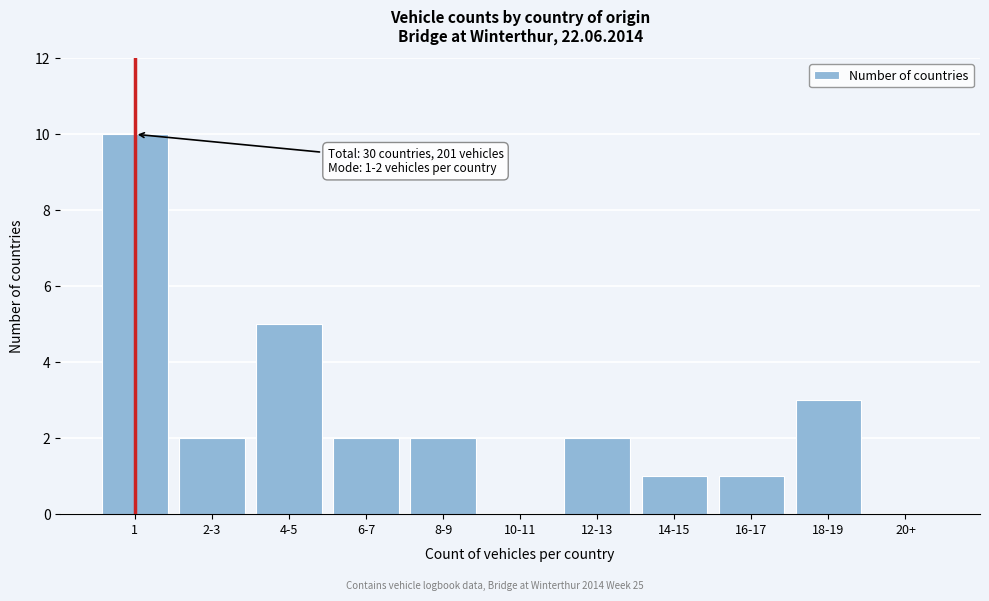

Reading right to left, extract all data points from this chart.

20+=0	18-19=3	16-17=1	14-15=1	12-13=2	10-11=0	8-9=2	6-7=2	4-5=5	2-3=2	1=10